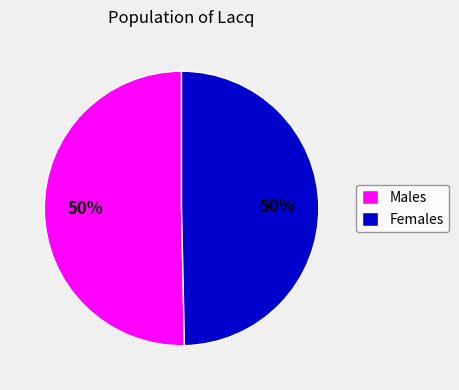

What percentage is the Males slice, to the nearest percent?

50%